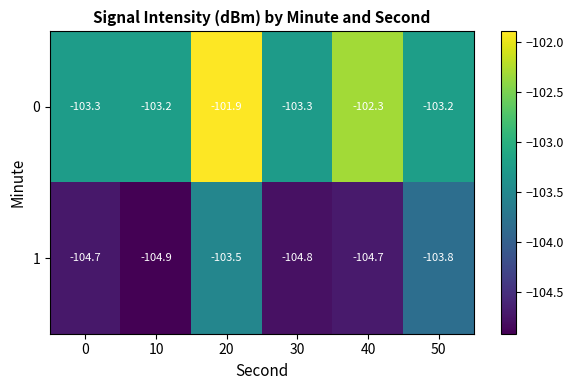

Reading left to right, list all the values displayed in this chart.

0: -103.3	-103.2	-101.9	-103.3	-102.3	-103.2
1: -104.7	-104.9	-103.5	-104.8	-104.7	-103.8